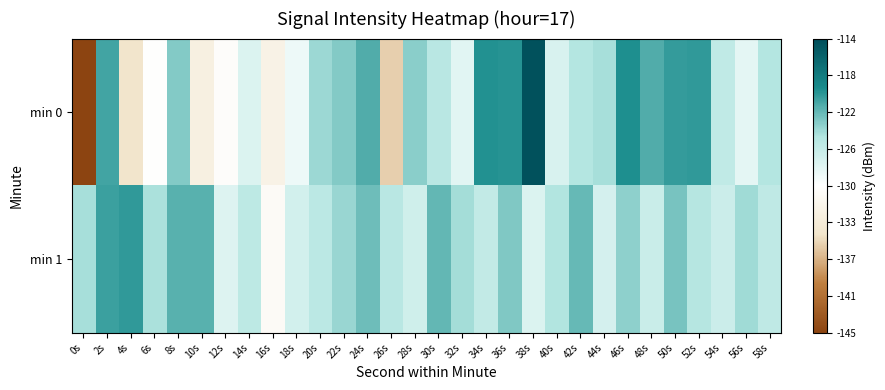

At how many categories does at least one series exceed 0?

29